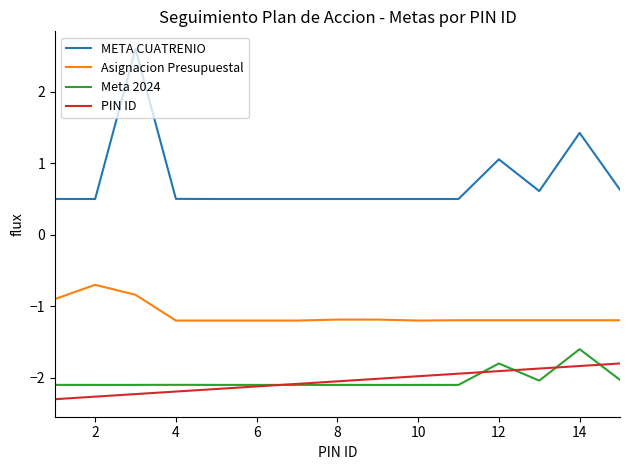

Rank the series by their maximum value, from lowest to highest.

PIN ID, Meta 2024, Asignacion Presupuestal, META CUATRENIO